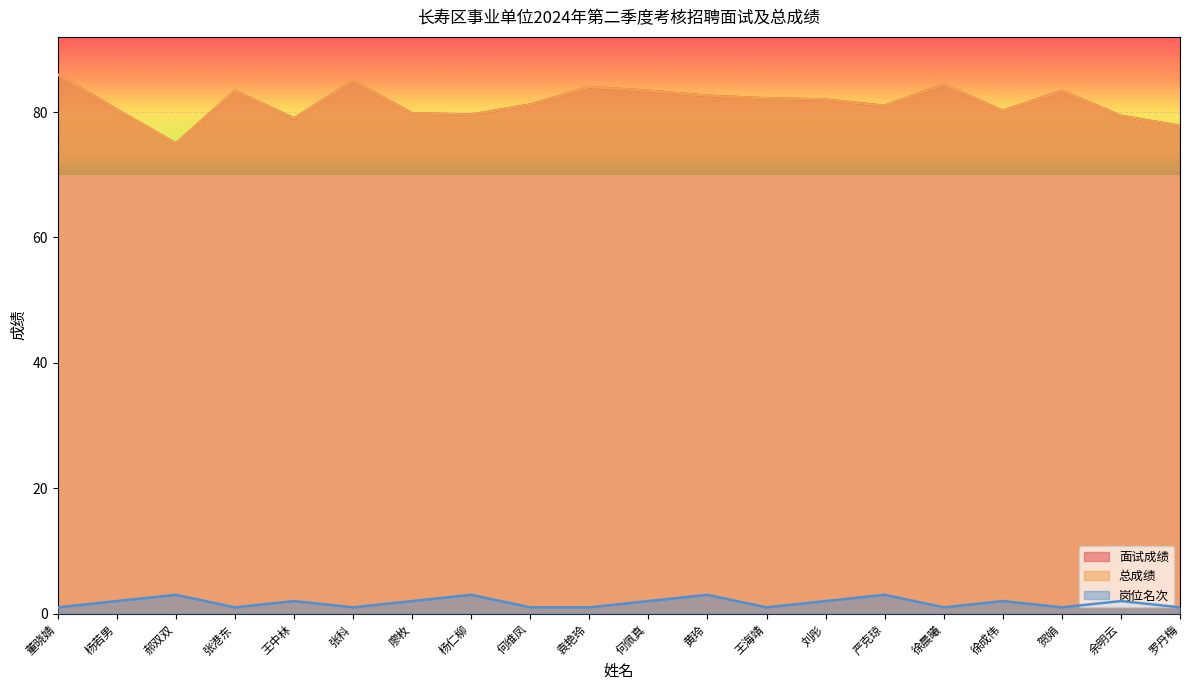

The 岗位名次 series shows 2.0 at 徐成伟. True or false?

True